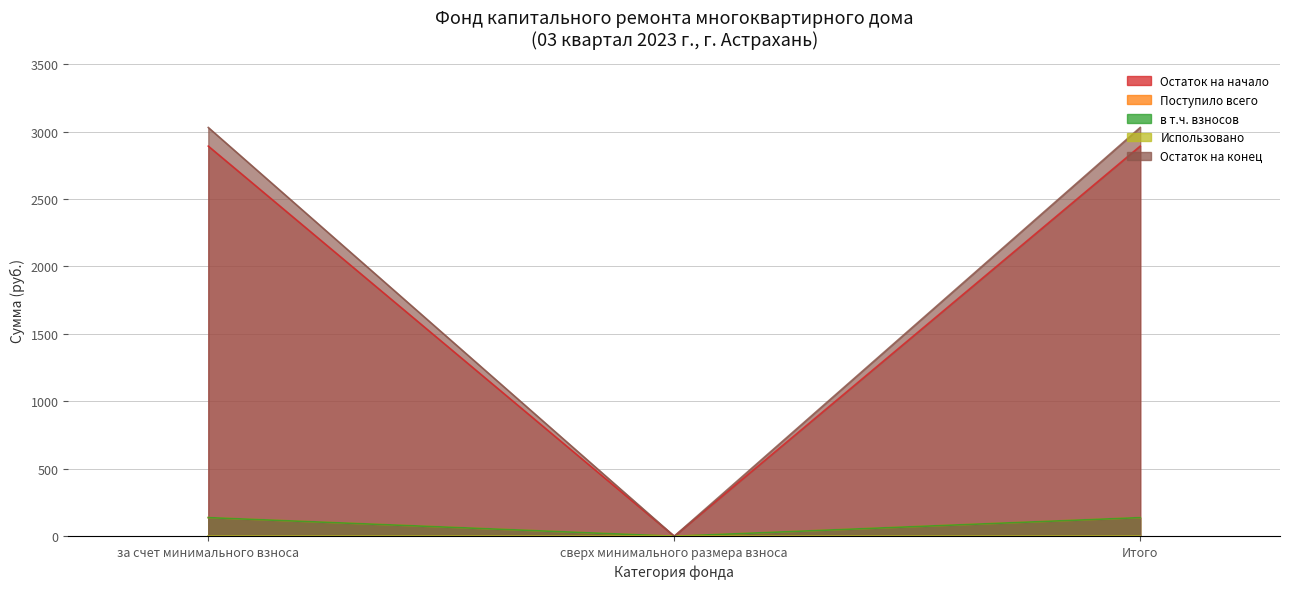

What is the maximum value for Остаток на конец?

3029.8